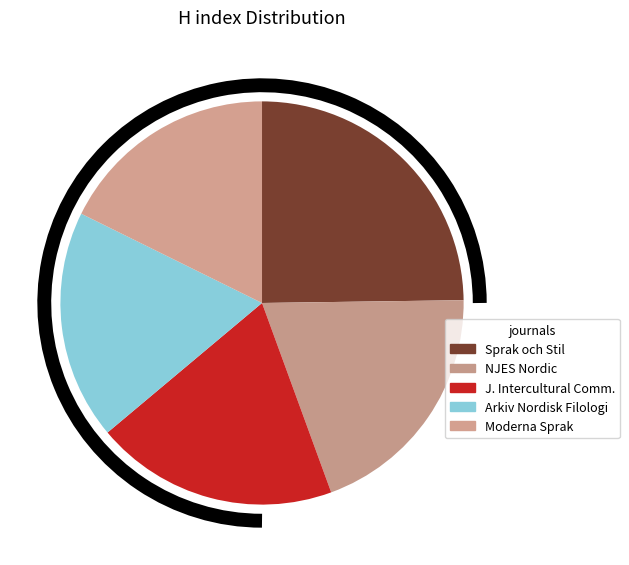

What is the largest slice in the pie chart?

Sprak och Stil